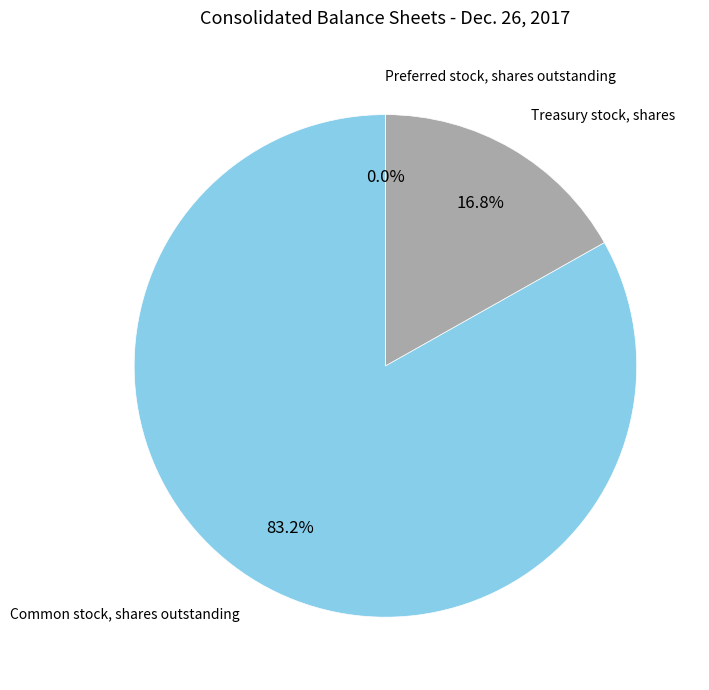

To the nearest percent, what is the difference between the largest and smallest slice percentages?

83%